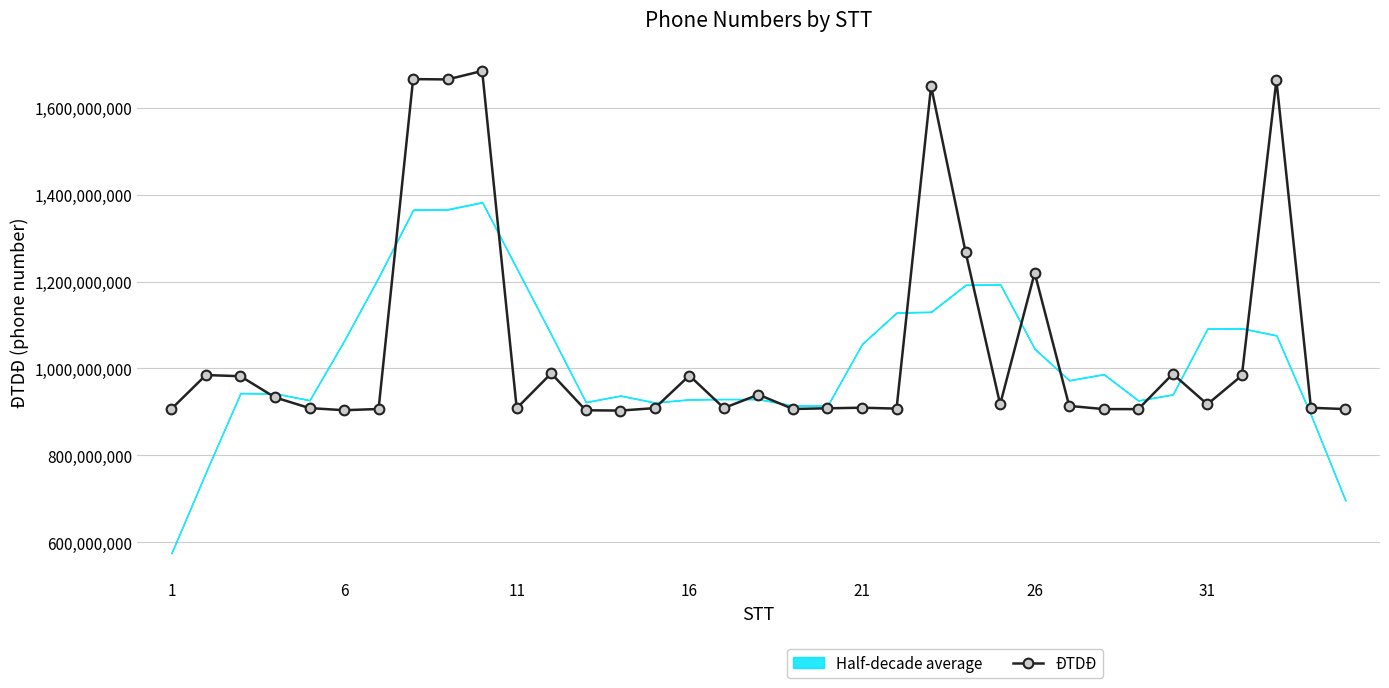

What is the minimum value for ĐTDĐ?

902996684